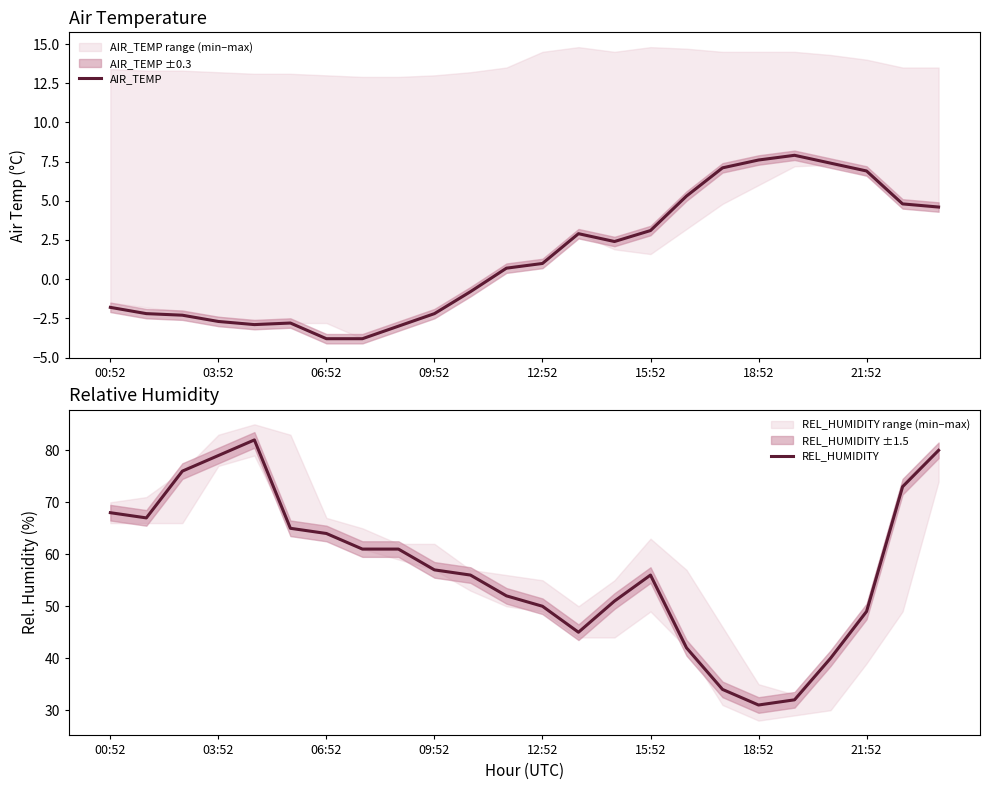

Which label corresponds to the smallest value in the chart?

06:52